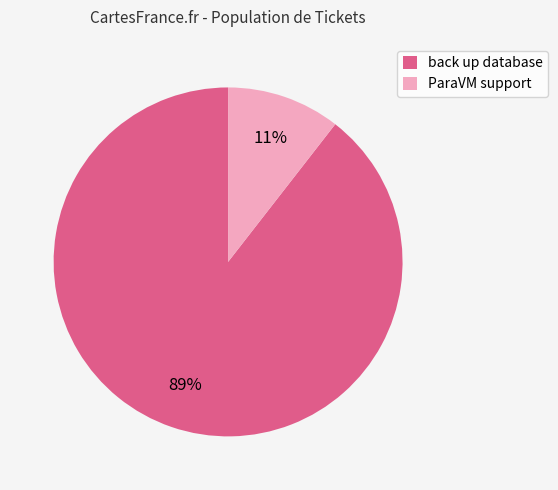

Which slice is the largest?

back up database